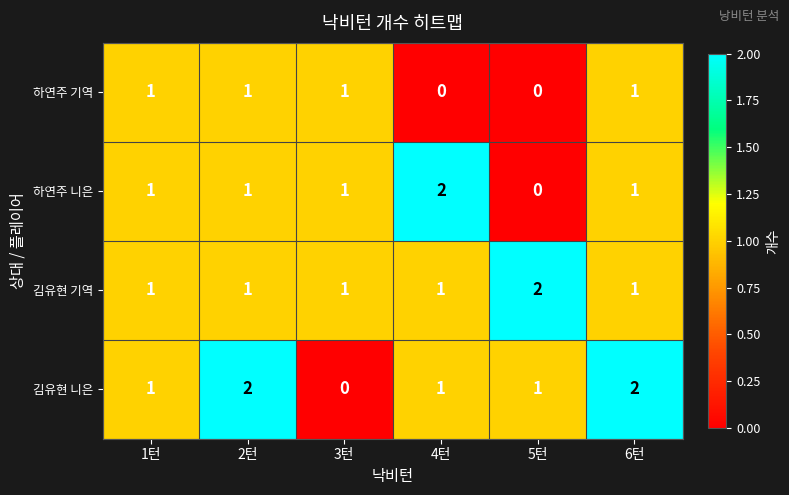

Count the 김유현 니은 values in the range 1 to 2.

5